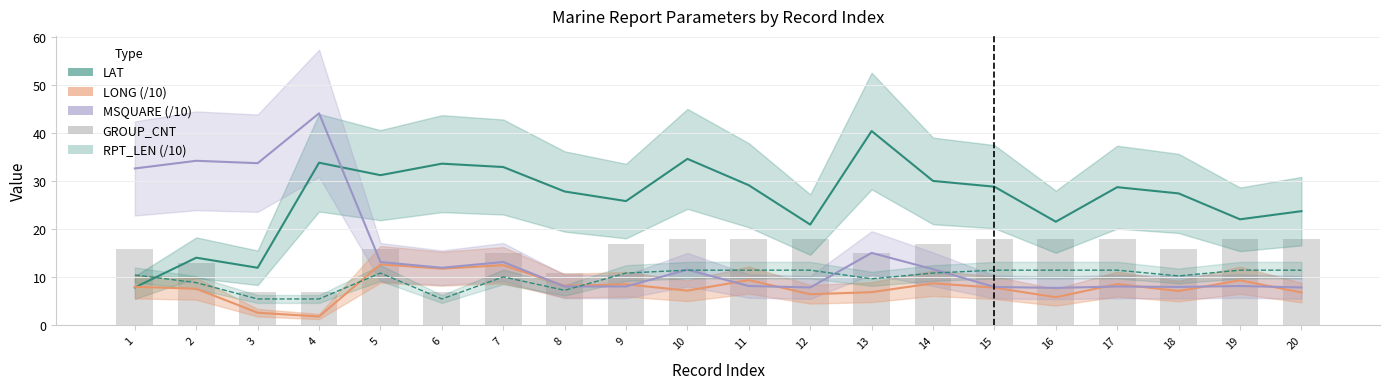

What is the difference between the maximum and second lowest values in the GROUP_CNT series?

11.0